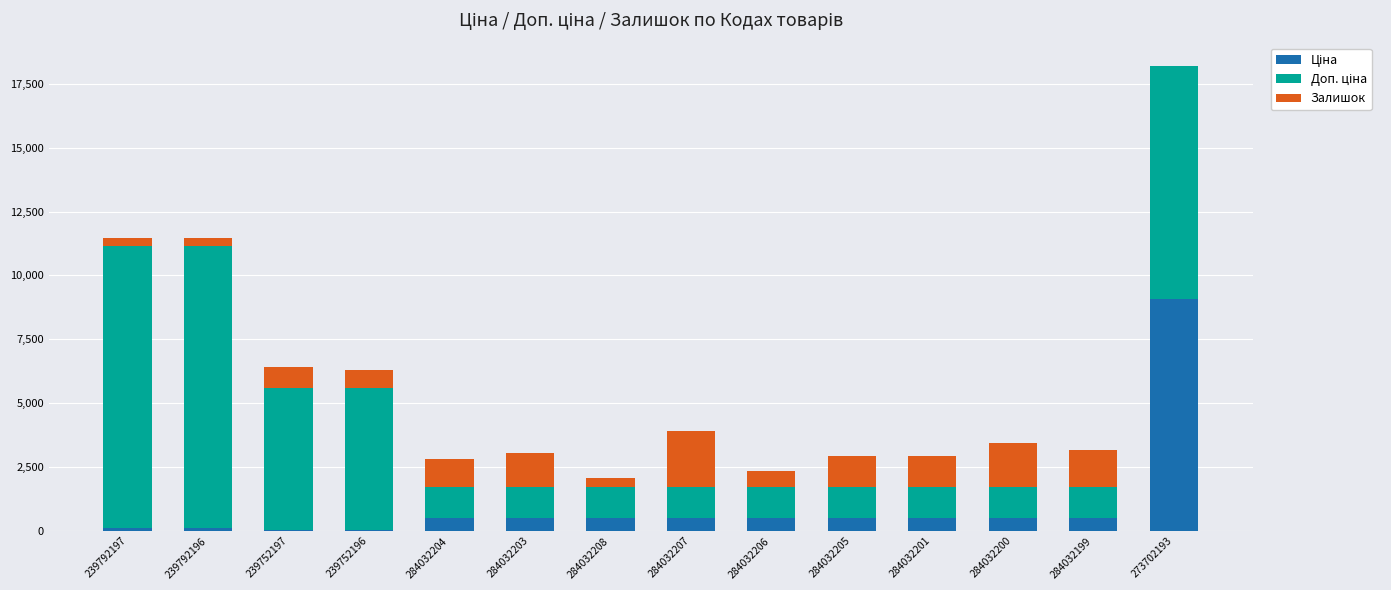

At which category is the sum across all series the highest?

273702193